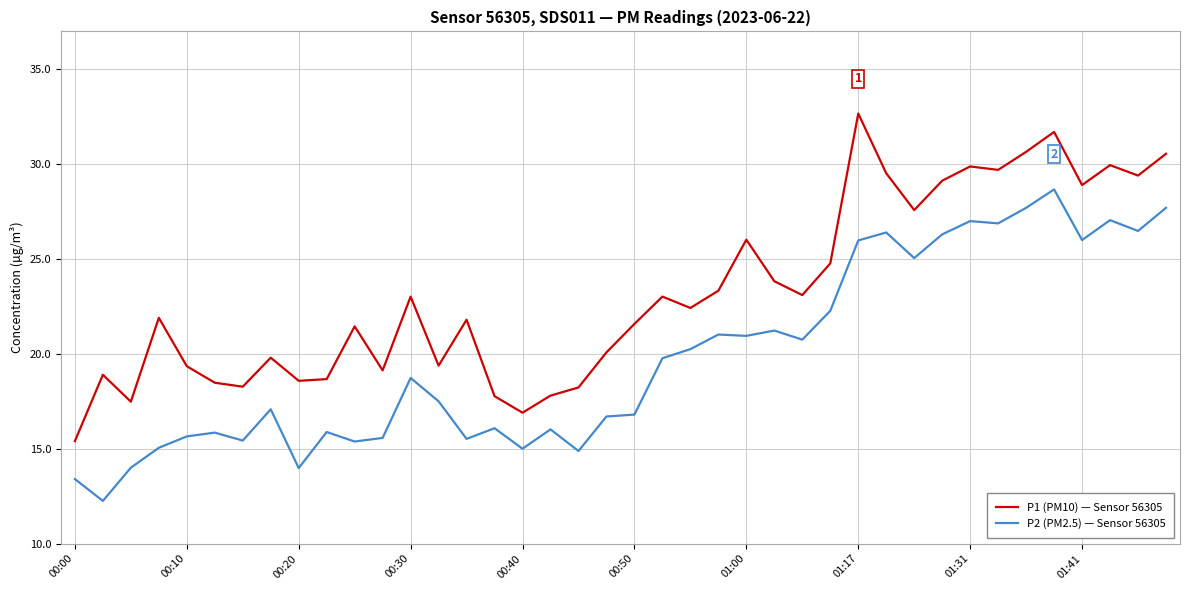

True or false: P1 (PM10) — Sensor 56305 and P2 (PM2.5) — Sensor 56305 cross at least once.

False